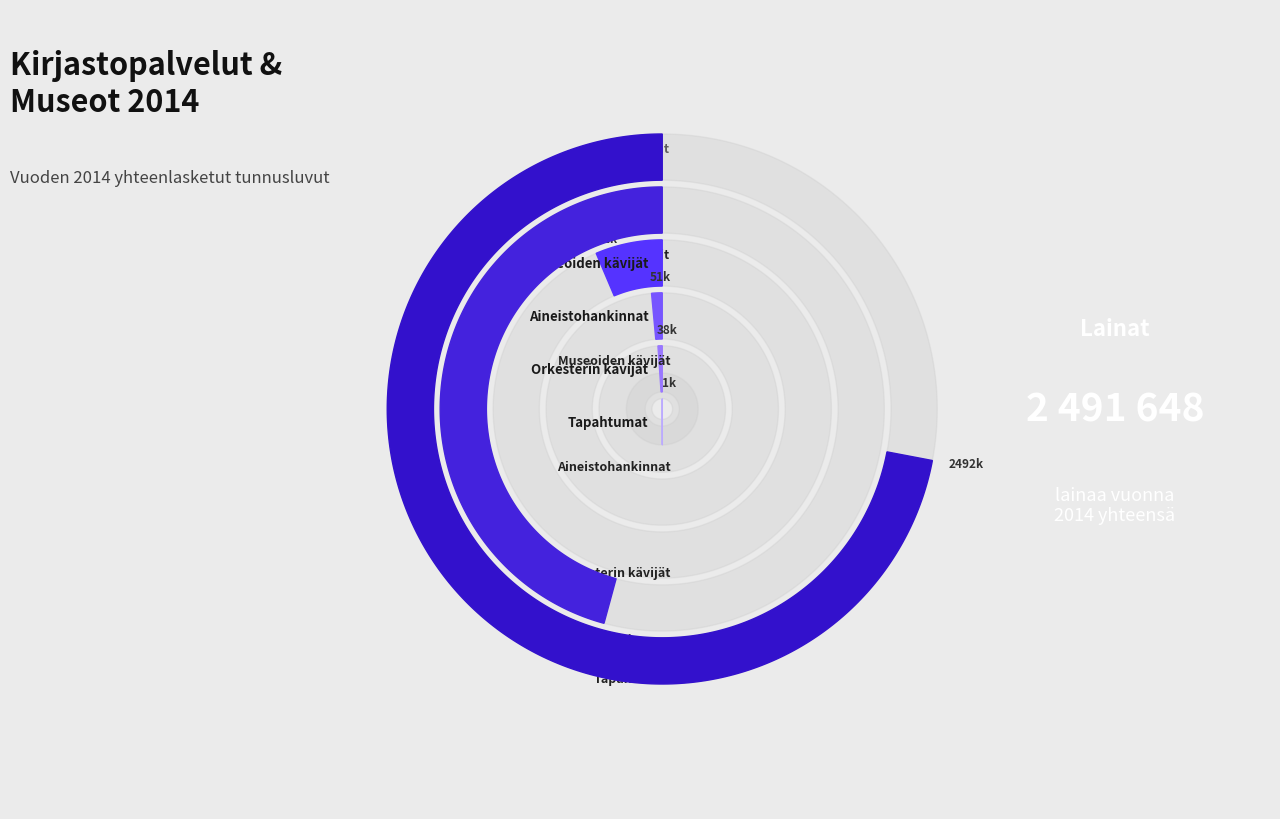

Which category has the smallest portion of the pie?

Tapahtumat